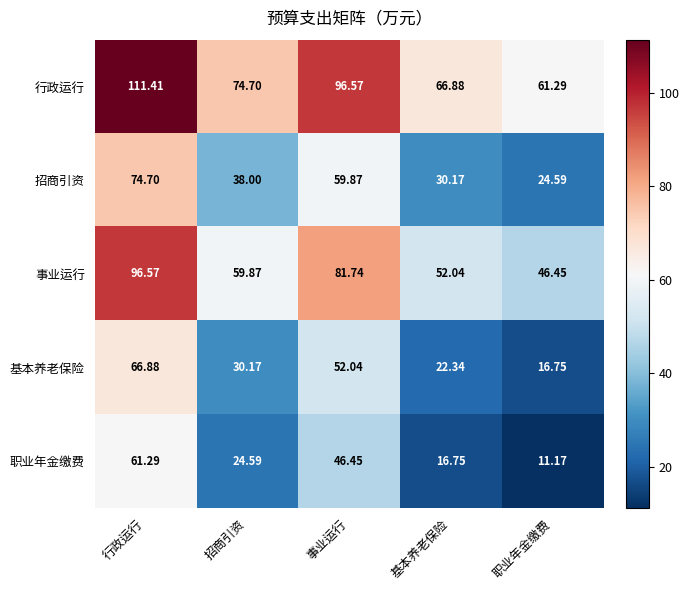

How many distinct data groups are displayed?

5